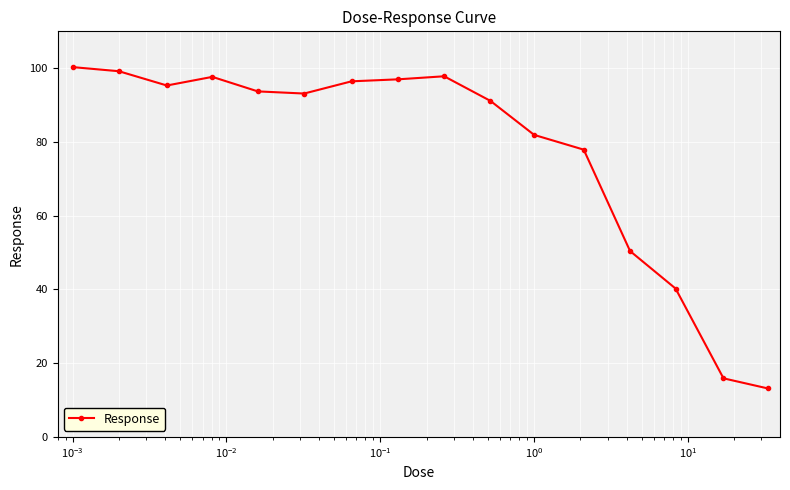

What is the difference between the second highest and minimum values?

86.0